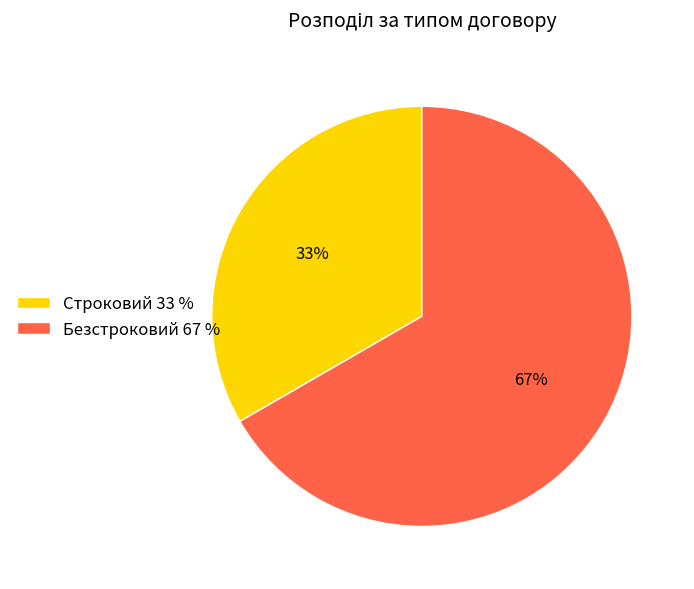

Is it true that Безстроковий is 67% of the pie?

True